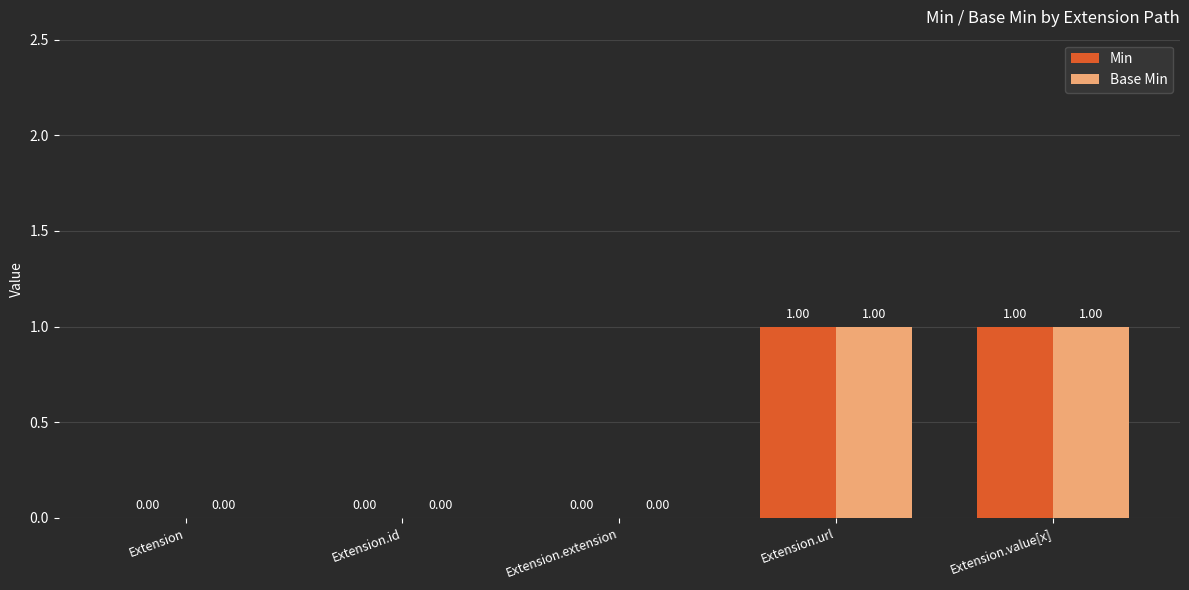

What position from the left is Extension?

1